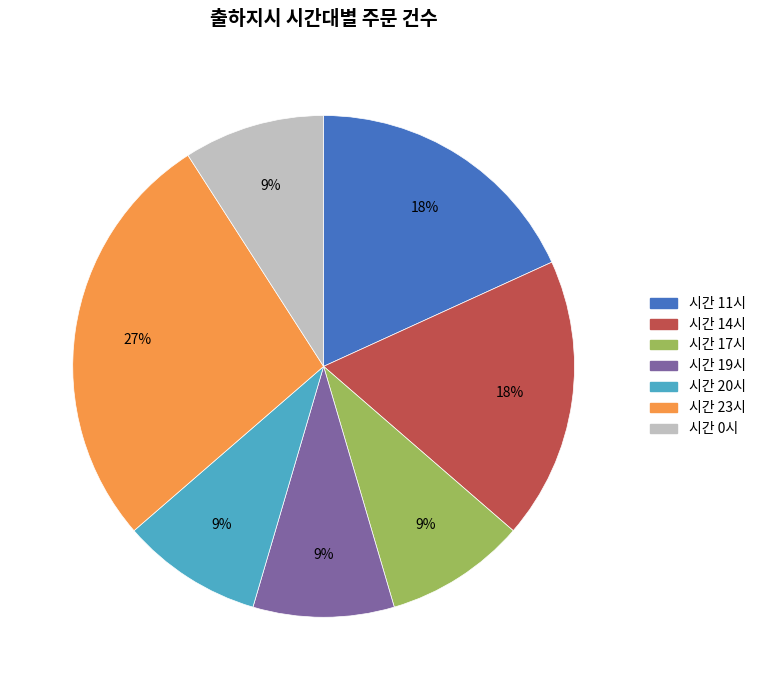

To the nearest percent, what is the average slice percentage?

14%